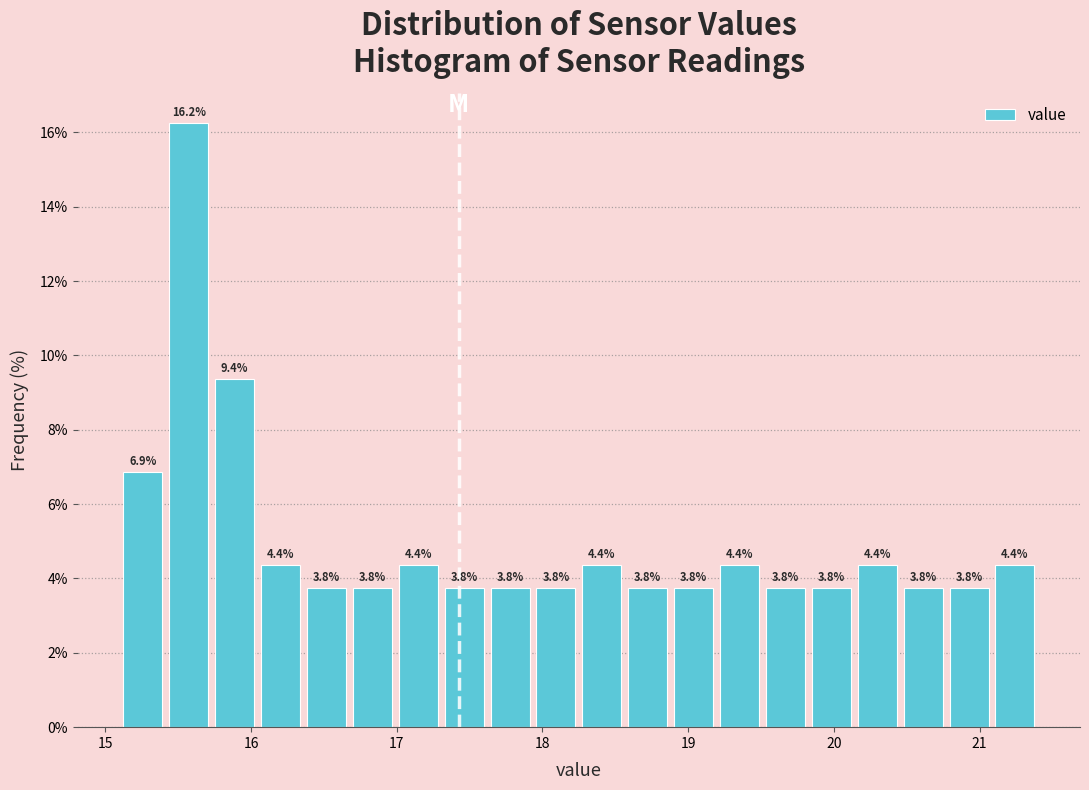

Read against the x-axis, roughly where is the centre of the tallest bar?

15.6